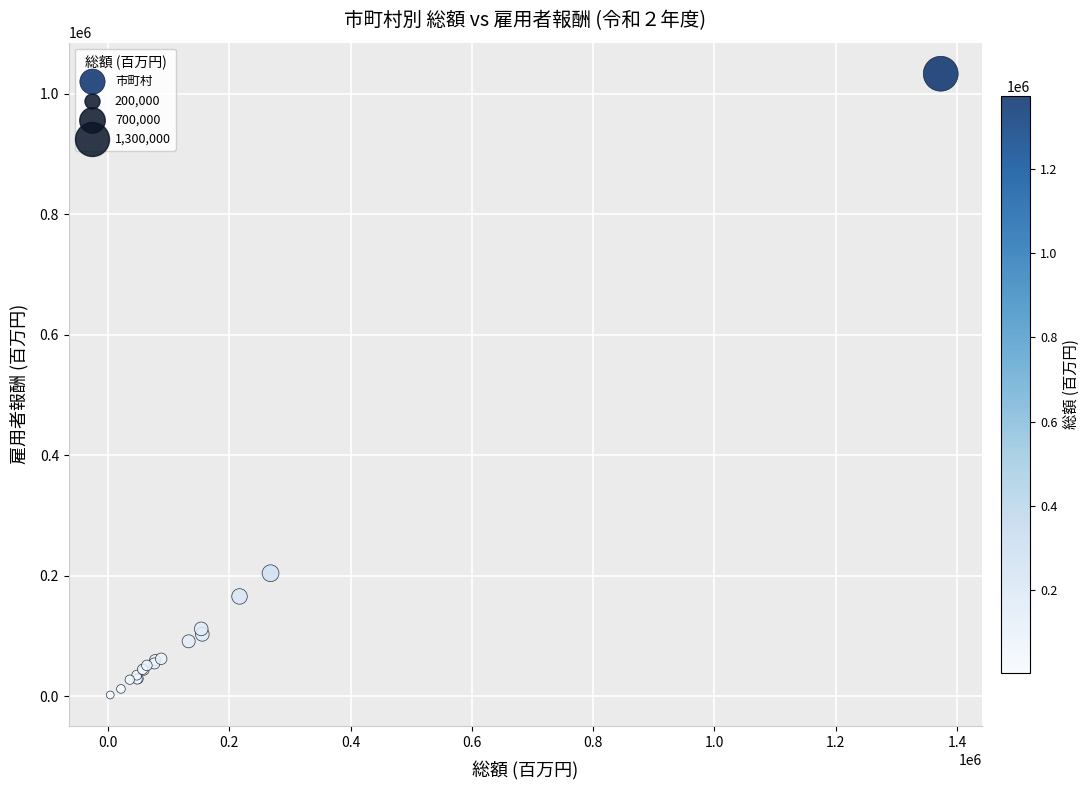

What Y value in the scatter plot is closest to 517823?

204455